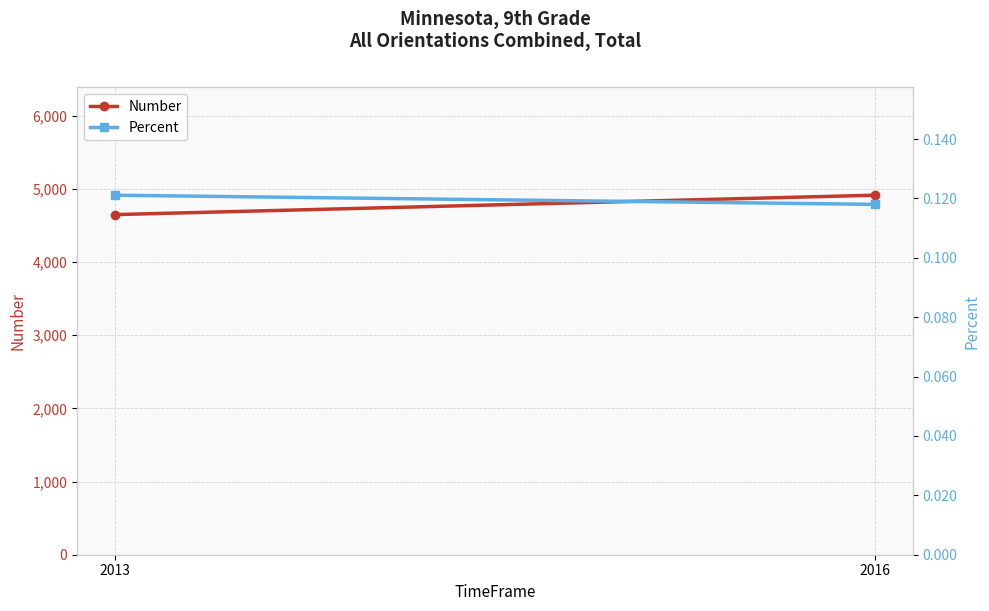

The Number series shows 4648.0 at 2013. True or false?

True